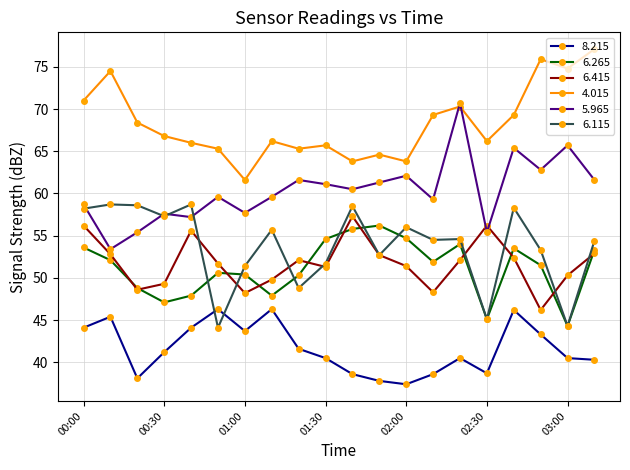

What is the value of the 5.965 point at the 3rd from the left?

55.4